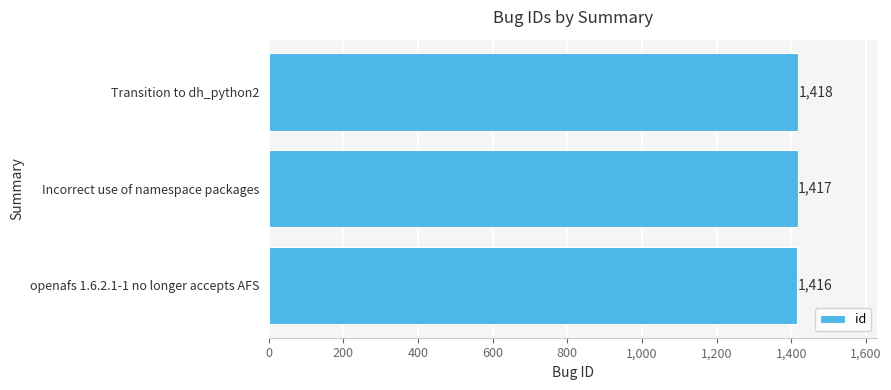

What position from the top is Transition to dh_python2?

1